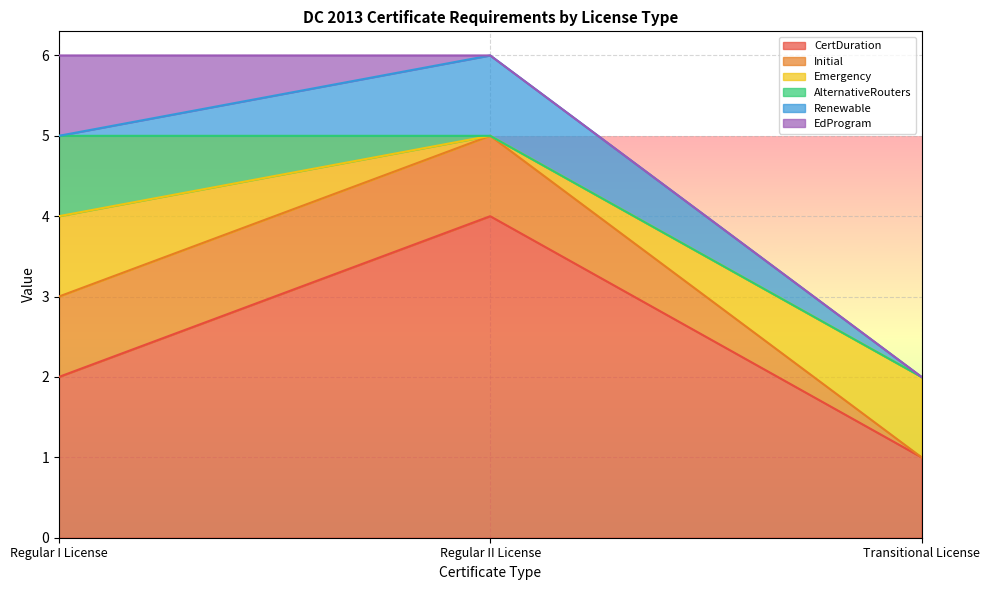

Between Regular II License and Regular I License, which is larger?

Regular II License